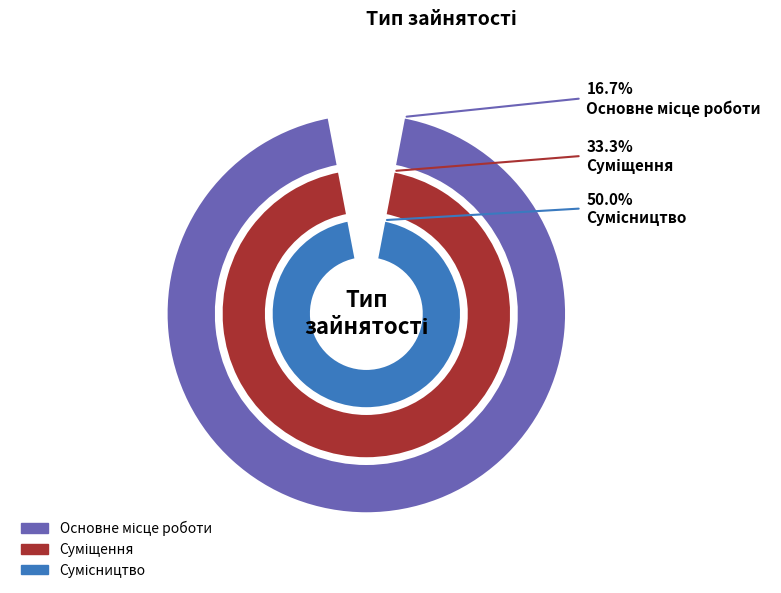

To the nearest percent, what portion does Основне місце роботи represent?

17%